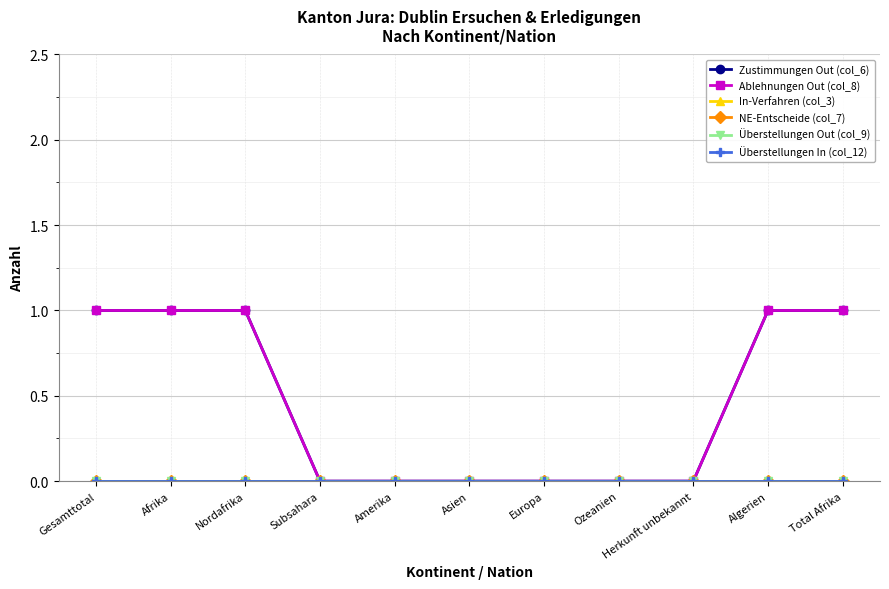

Reading left to right, transcribe all the data shown in this chart.

Zustimmungen Out (col_6): Gesamttotal=1	Afrika=1	Nordafrika=1	Subsahara=0	Amerika=0	Asien=0	Europa=0	Ozeanien=0	Herkunft unbekannt=0	Algerien=1	Total Afrika=1
Ablehnungen Out (col_8): Gesamttotal=1	Afrika=1	Nordafrika=1	Subsahara=0	Amerika=0	Asien=0	Europa=0	Ozeanien=0	Herkunft unbekannt=0	Algerien=1	Total Afrika=1
In-Verfahren (col_3): Gesamttotal=0	Afrika=0	Nordafrika=0	Subsahara=0	Amerika=0	Asien=0	Europa=0	Ozeanien=0	Herkunft unbekannt=0	Algerien=0	Total Afrika=0
NE-Entscheide (col_7): Gesamttotal=0	Afrika=0	Nordafrika=0	Subsahara=0	Amerika=0	Asien=0	Europa=0	Ozeanien=0	Herkunft unbekannt=0	Algerien=0	Total Afrika=0
Überstellungen Out (col_9): Gesamttotal=0	Afrika=0	Nordafrika=0	Subsahara=0	Amerika=0	Asien=0	Europa=0	Ozeanien=0	Herkunft unbekannt=0	Algerien=0	Total Afrika=0
Überstellungen In (col_12): Gesamttotal=0	Afrika=0	Nordafrika=0	Subsahara=0	Amerika=0	Asien=0	Europa=0	Ozeanien=0	Herkunft unbekannt=0	Algerien=0	Total Afrika=0